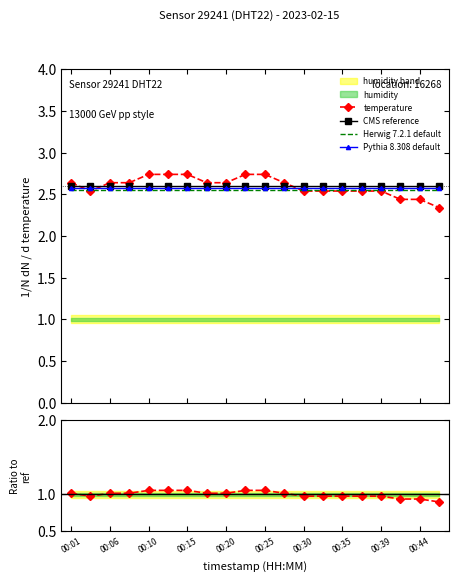

What is the difference between the maximum and minimum values?

0.4